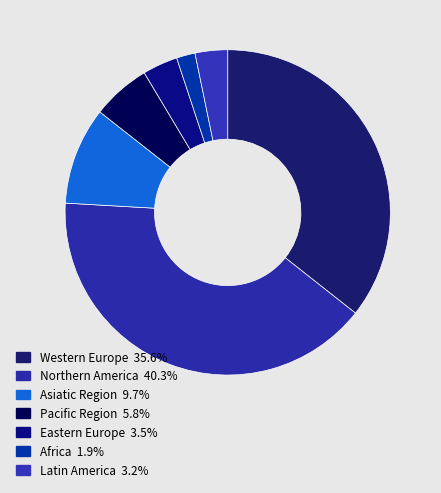

True or false: Africa accounts for 14% of the total.

False